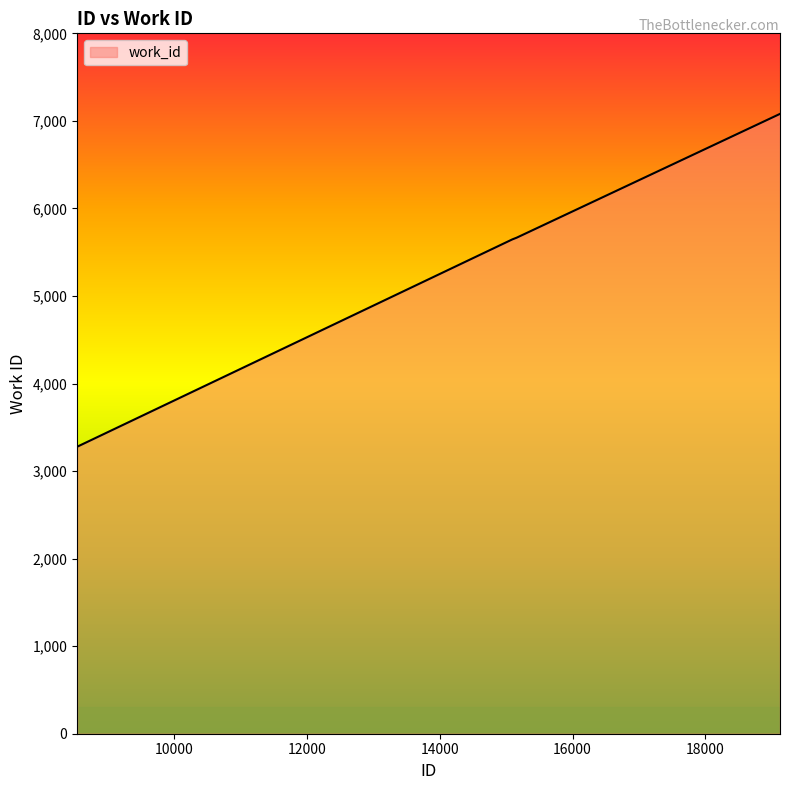

What is the difference between the maximum and minimum values?

3802.0